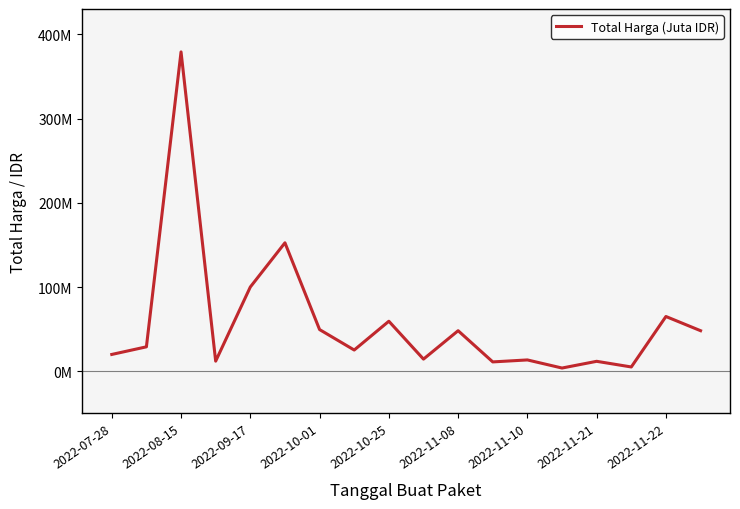

Does the chart display data point markers on the line(s)?

No